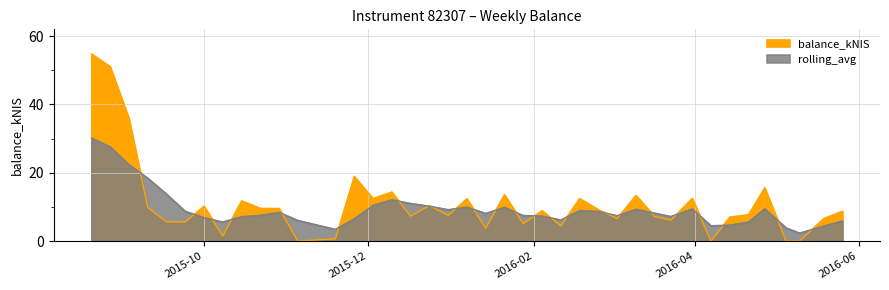

Reading left to right, what are all the values shown in this chart?

balance_kNIS: 54.8	51.1	35.9	9.9	5.7	5.6	10.2	1.5	11.8	9.6	9.6	0.0	0.7	19.0	12.4	14.4	7.3	10.4	7.5	12.4	3.8	13.6	5.1	8.9	4.5	12.5	9.2	6.6	13.4	7.2	6.1	12.5	0.0	7.0	7.7	15.6	0.0	0.0	6.6	8.8
rolling_avg: 30.2	27.6	22.4	18.4	13.8	8.7	6.9	5.6	7.2	7.6	8.4	6.1	3.5	6.5	10.5	12.1	11.0	10.2	9.2	10.0	8.1	9.9	7.5	7.4	6.2	8.9	8.7	7.4	9.3	8.2	7.2	9.4	4.5	4.7	5.6	9.5	3.9	2.4	4.4	5.9